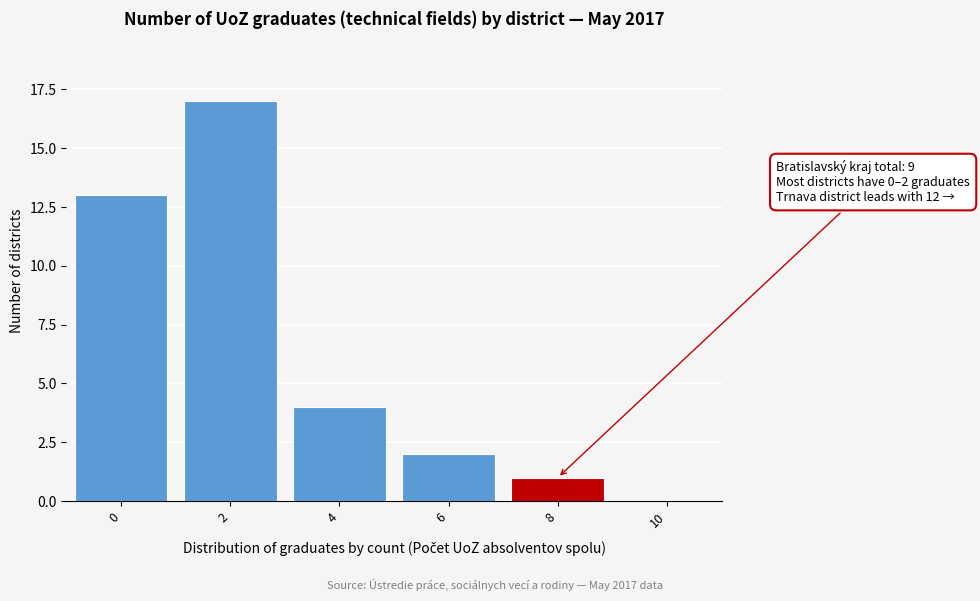

Reading left to right, extract all data points from this chart.

0=13	2=17	4=4	6=2	8=1	10=0